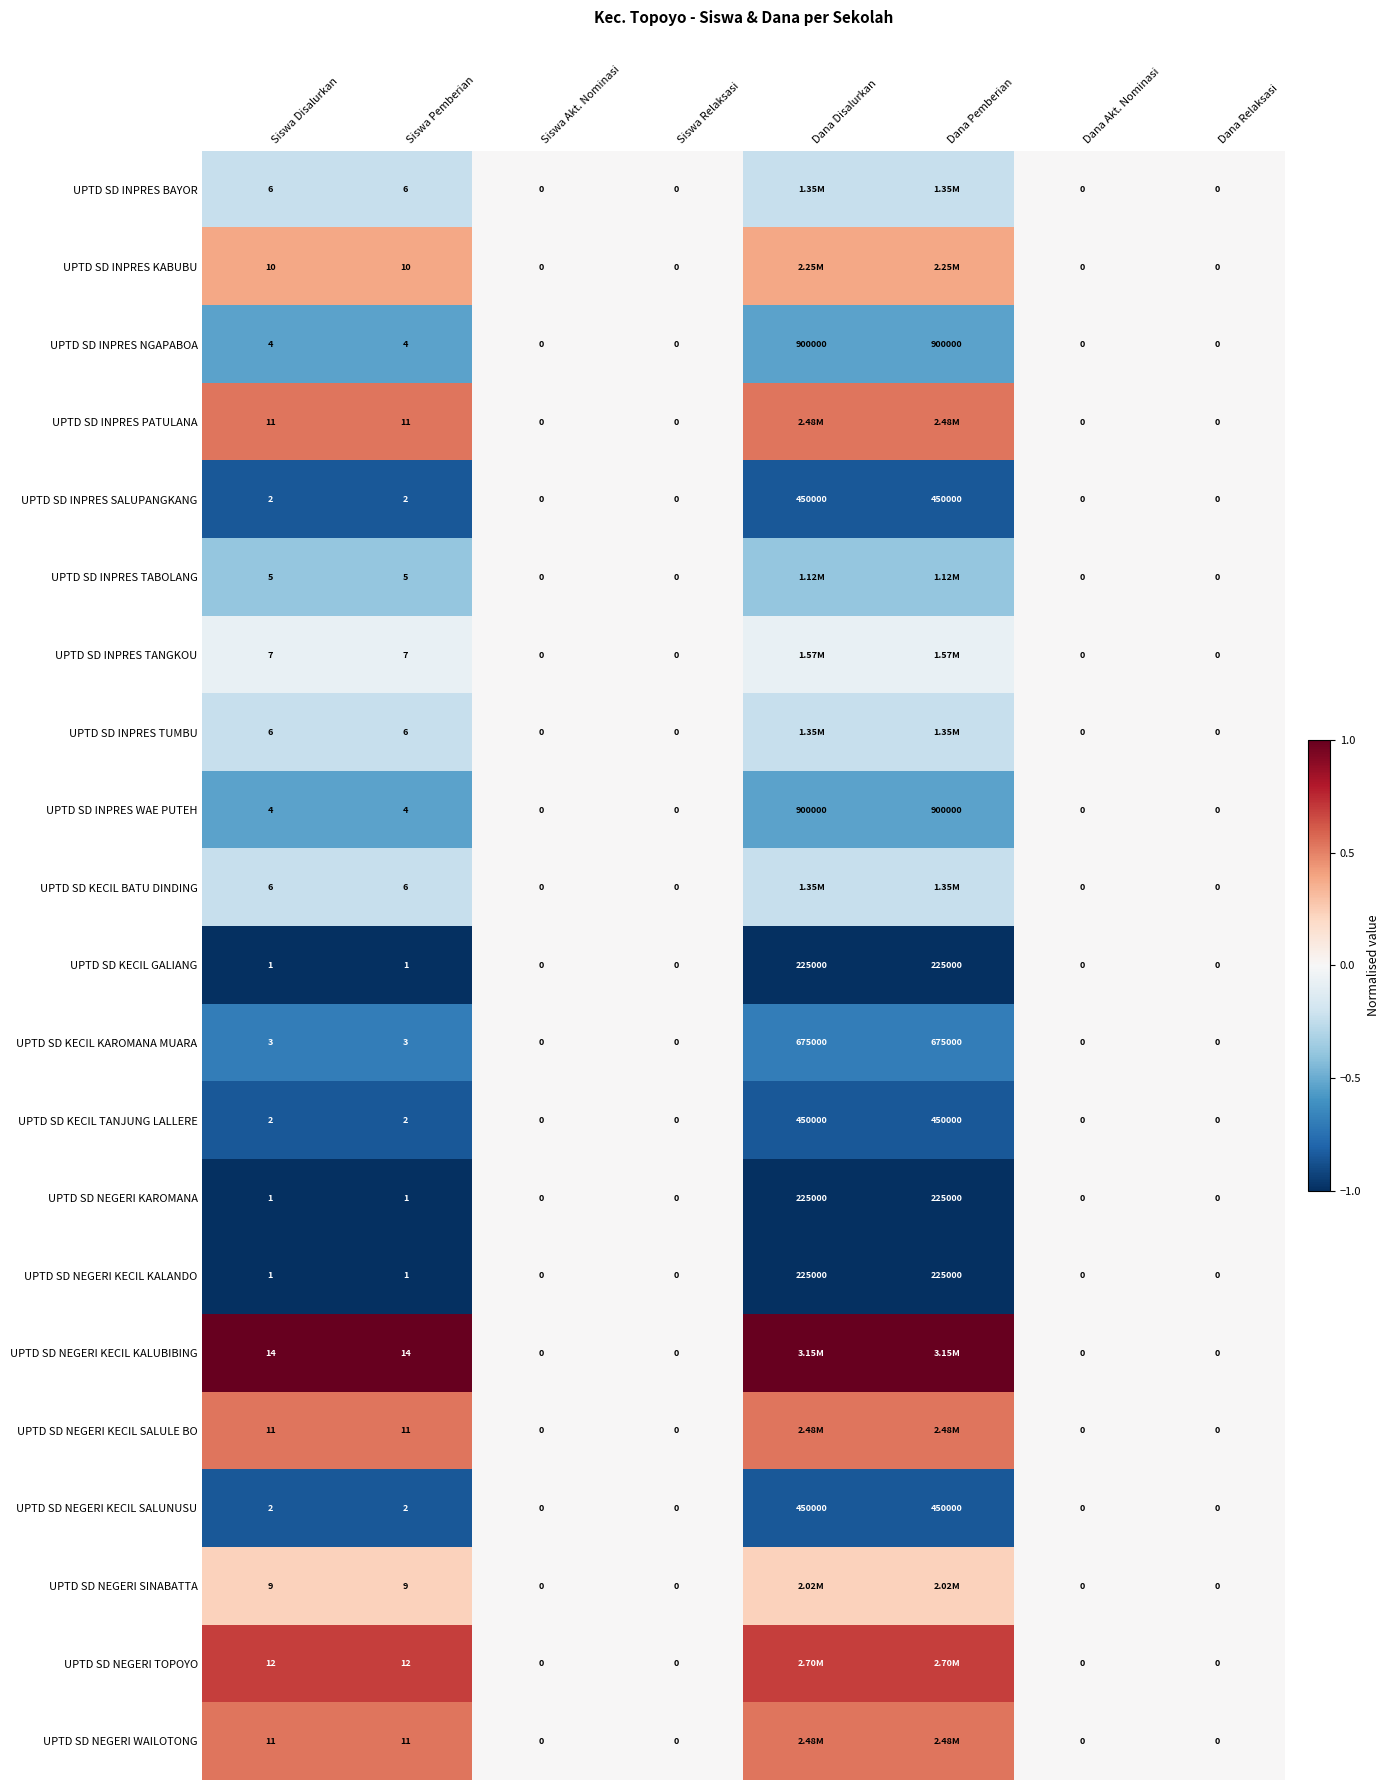

Is the value of UPTD SD KECIL TANJUNG LALLERE at Siswa Disalurkan greater than the value of UPTD SD INPRES SALUPANGKANG at Dana Akt. Nominasi?

Yes